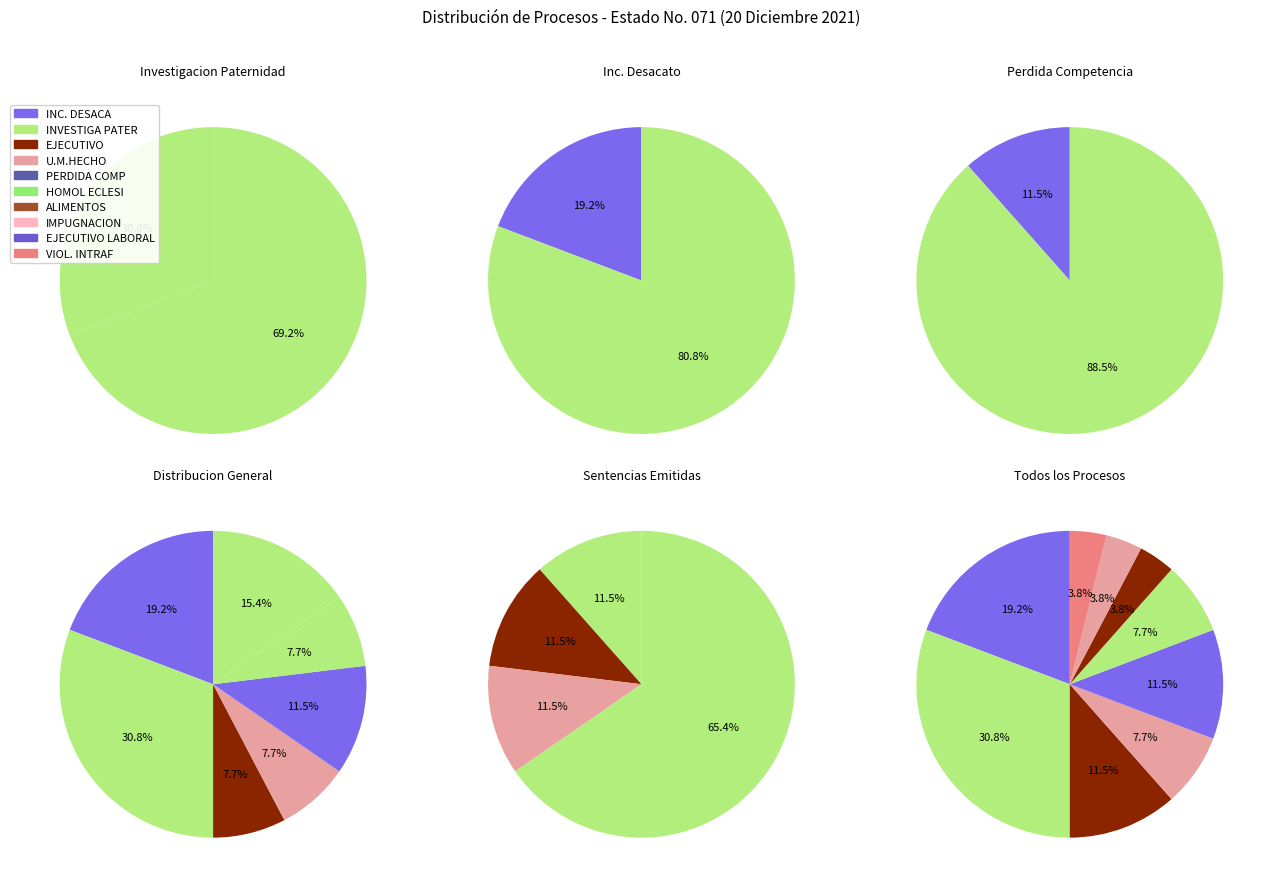

Approximately how many times larger is the value at INVESTIGA PATER compared to EJECUTIVO?

4.0